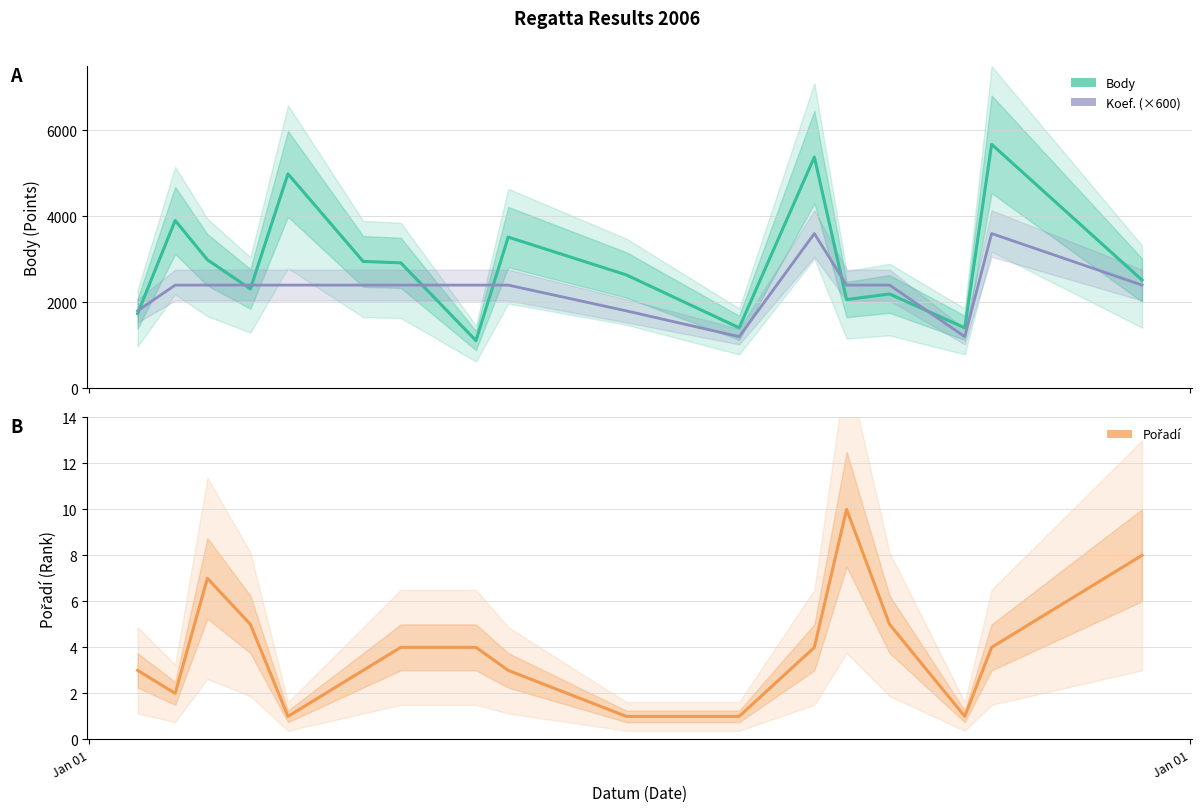

Reading left to right, transcribe all the data shown in this chart.

Body: 1734	3904	2989	2312	4989	2951	2918	1108	3517	2637	1406	5381	2064	2193	1406	5677	2517
Koef. (×600): 1800	2400	2400	2400	2400	2400	2400	2400	2400	1800	1200	3600	2400	2400	1200	3600	2400
Pořadí: 3	2	7	5	1	3	4	4	3	1	1	4	10	5	1	4	8